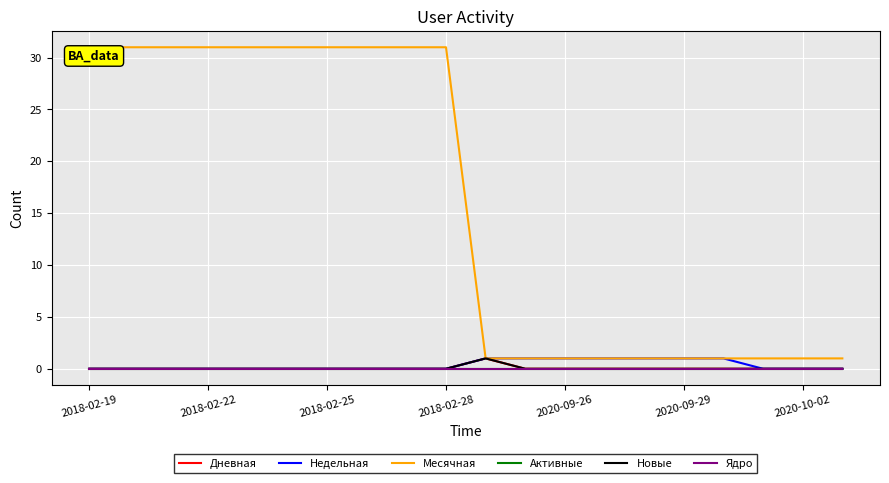

True or false: Недельная and Месячная intersect in this chart.

False